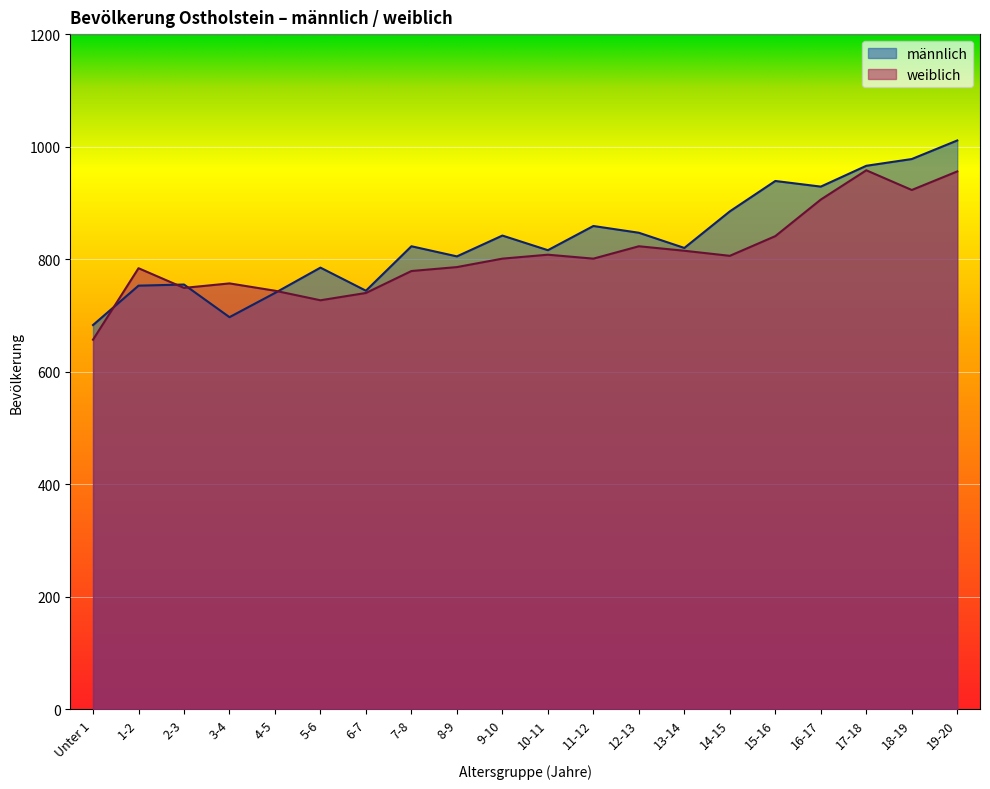

What are all the series names shown in the legend?

männlich, weiblich